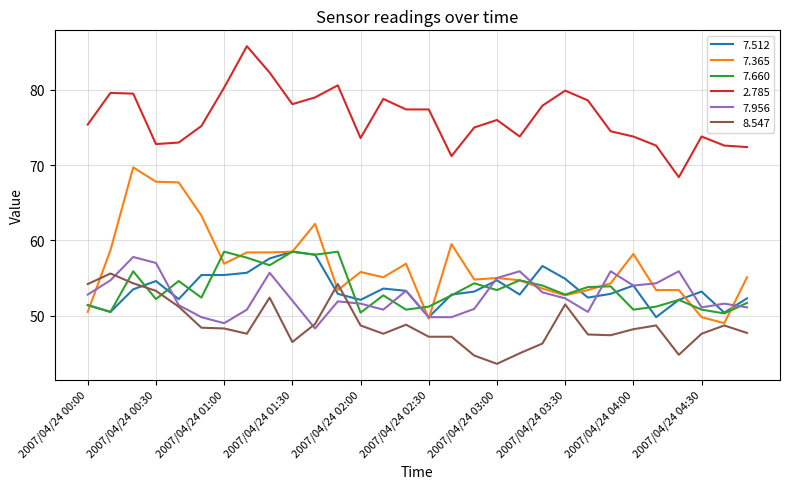

Which series ends up on top after the final intersection of 8.547 and 7.512?

7.512